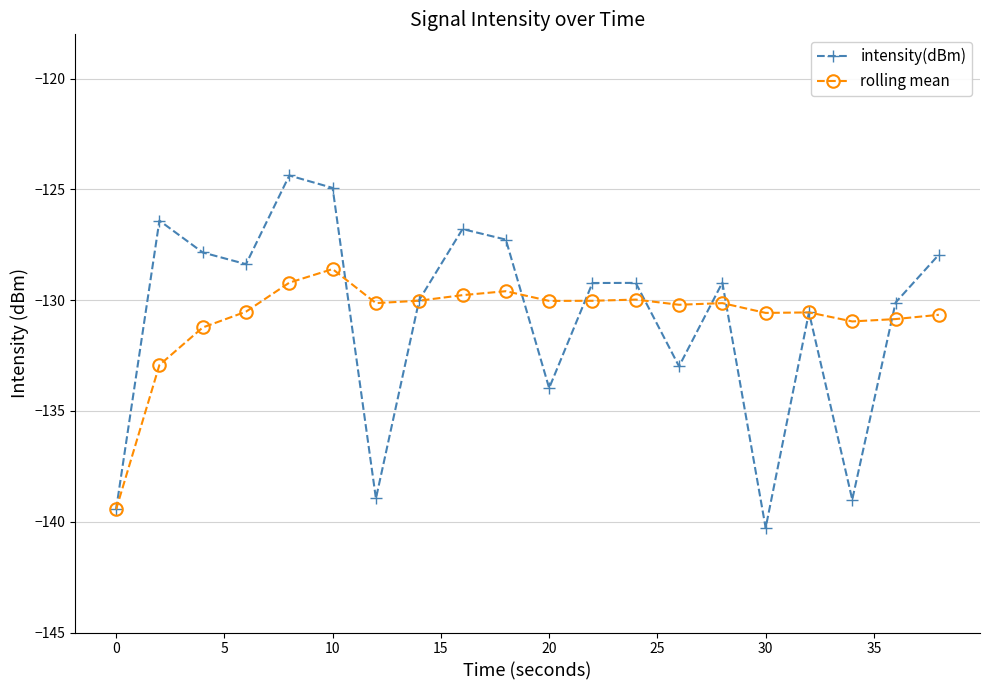

What is the value of the intensity(dBm) point at the 4th from the left?

-128.4